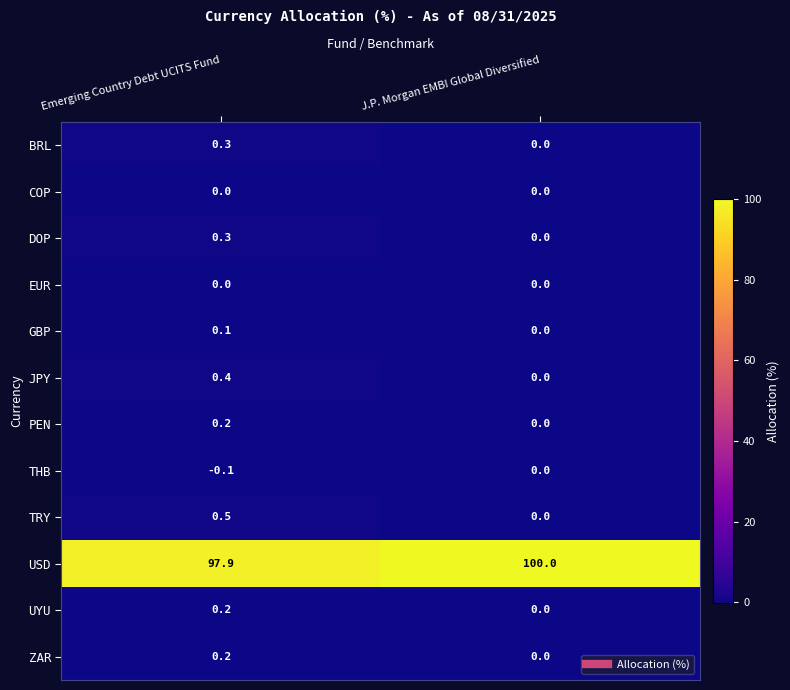

What is the smallest value displayed?

-0.1